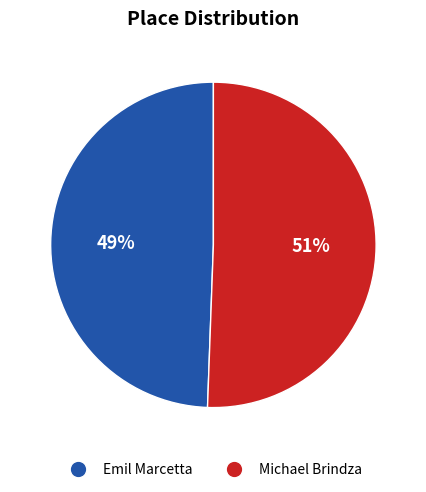

To the nearest percent, what is the average slice percentage?

50%